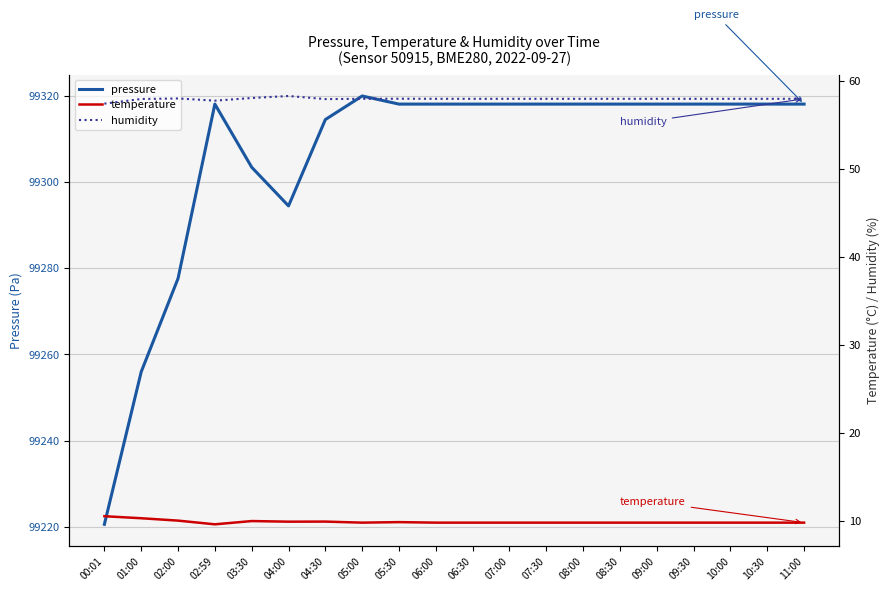

What is the difference between the second highest and second lowest values in the temperature series?

0.5